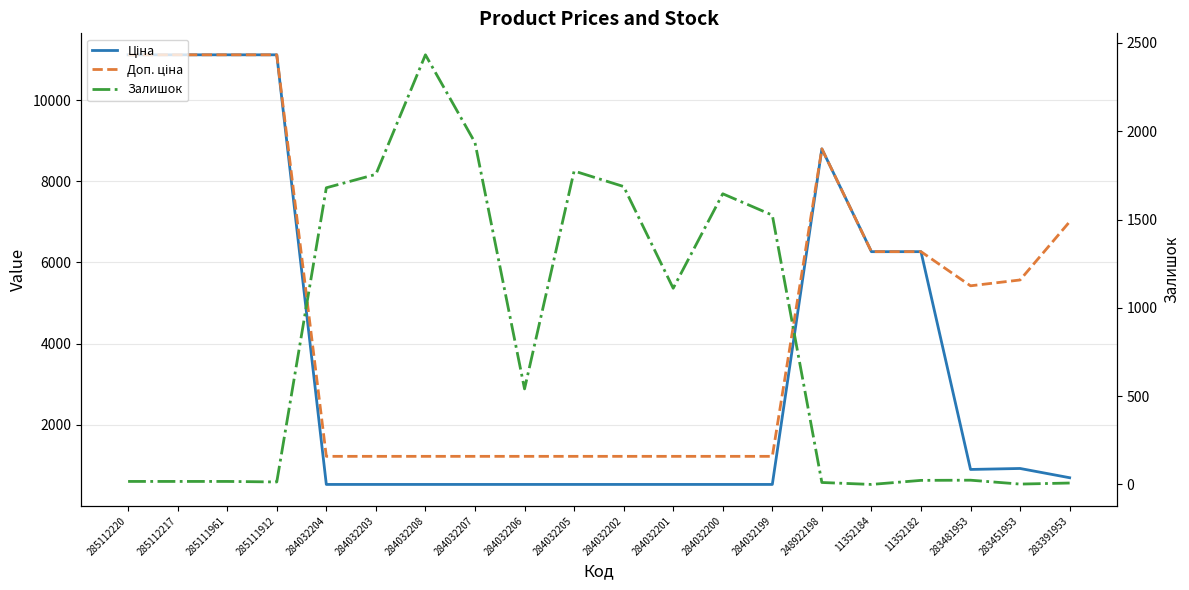

At 283391953, list the series in order from largest to smallest.

Доп. ціна, Ціна, Залишок